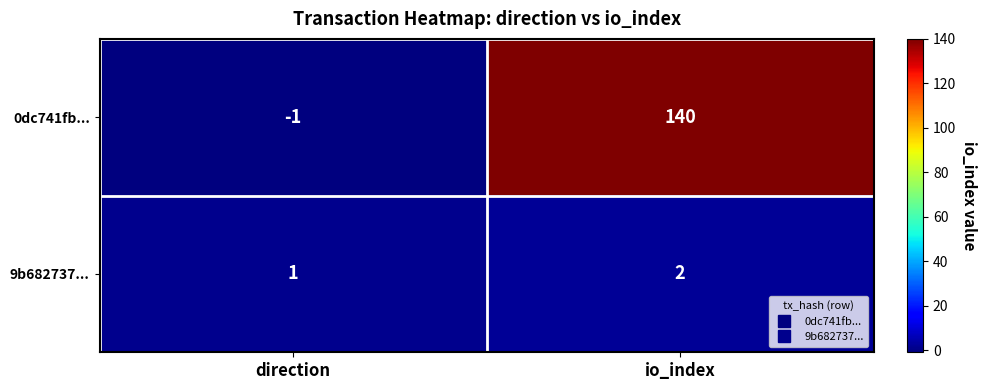

At which category does the chart reach its peak across all series?

io_index